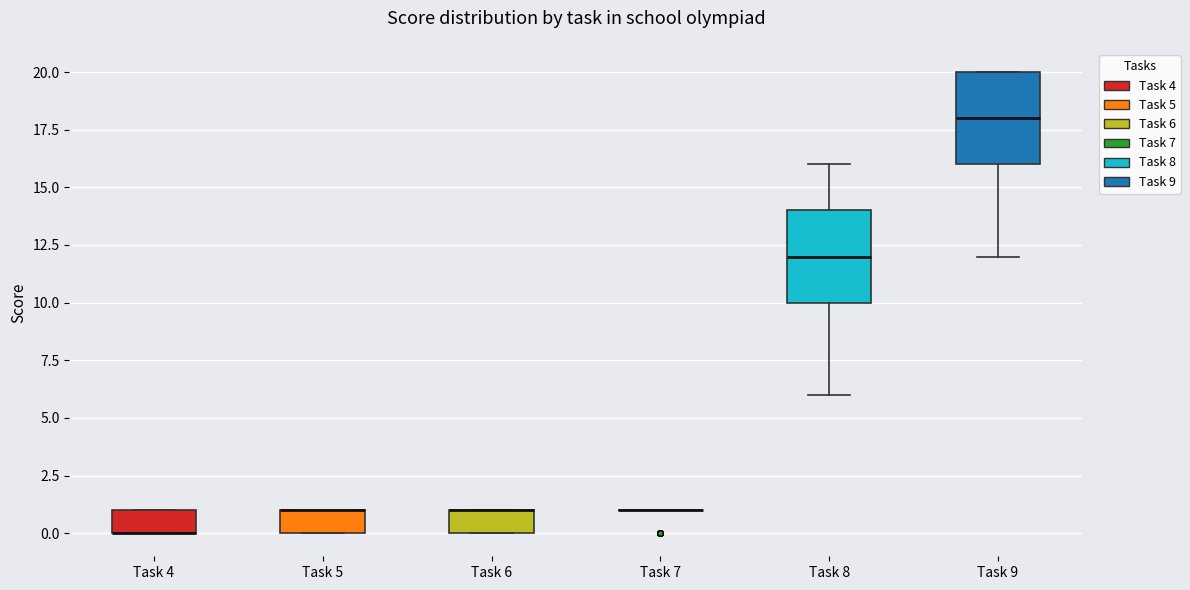

Where does the lower whisker of the box for Task 9 end on the y-axis? The values are not printed on the chart, so give them approximately, as read against the axis.

12